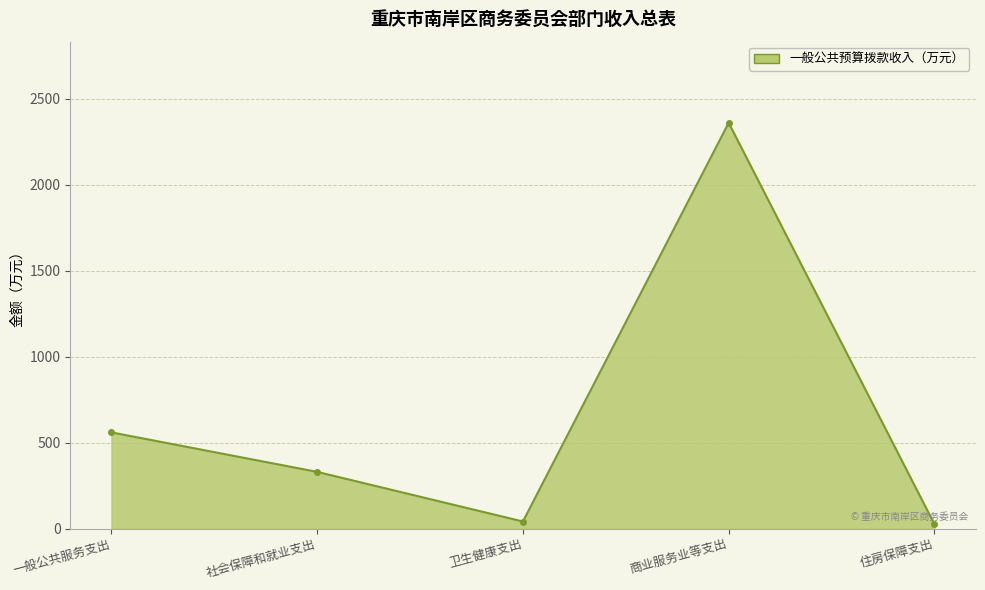

What is the change in value from 一般公共服务支出 to 商业服务业等支出?

+1799.7